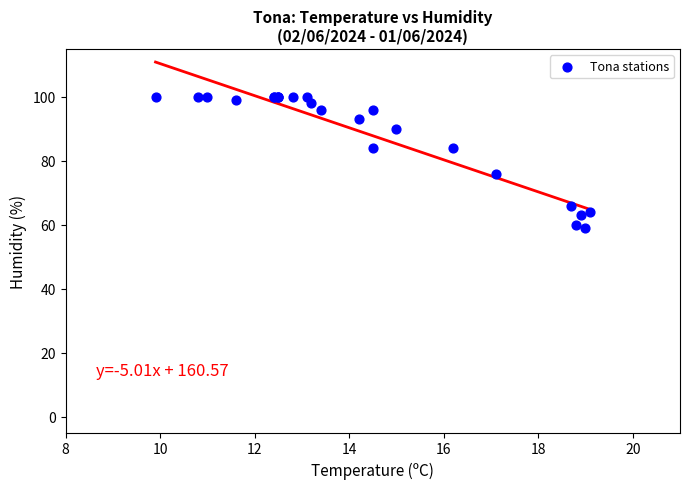

What Y value in the scatter plot is closest to 79?

76